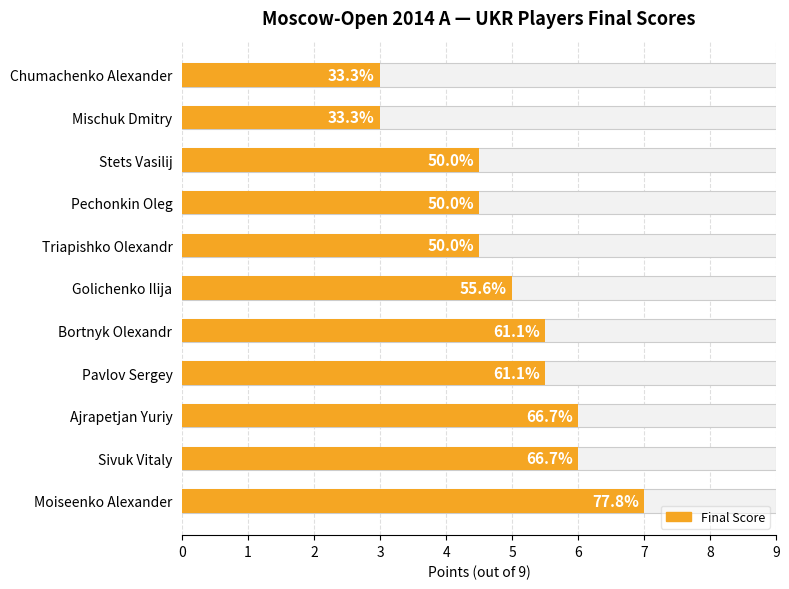

Reading left to right, list all the values displayed in this chart.

7.0	6.0	6.0	5.5	5.5	5.0	4.5	4.5	4.5	3.0	3.0